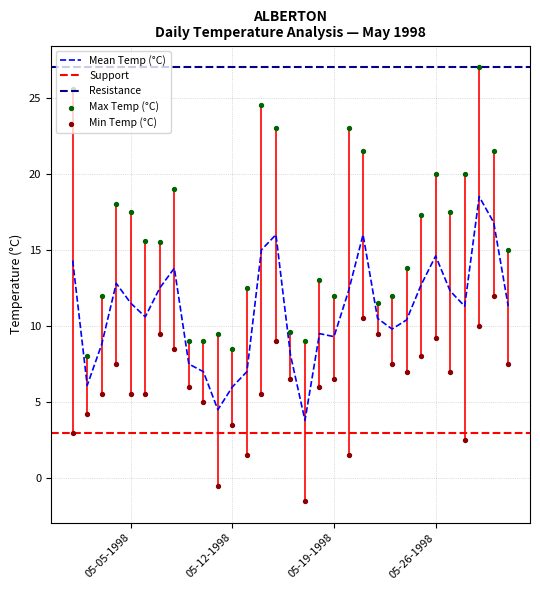

At how many categories does at least one series exceed 25?

2